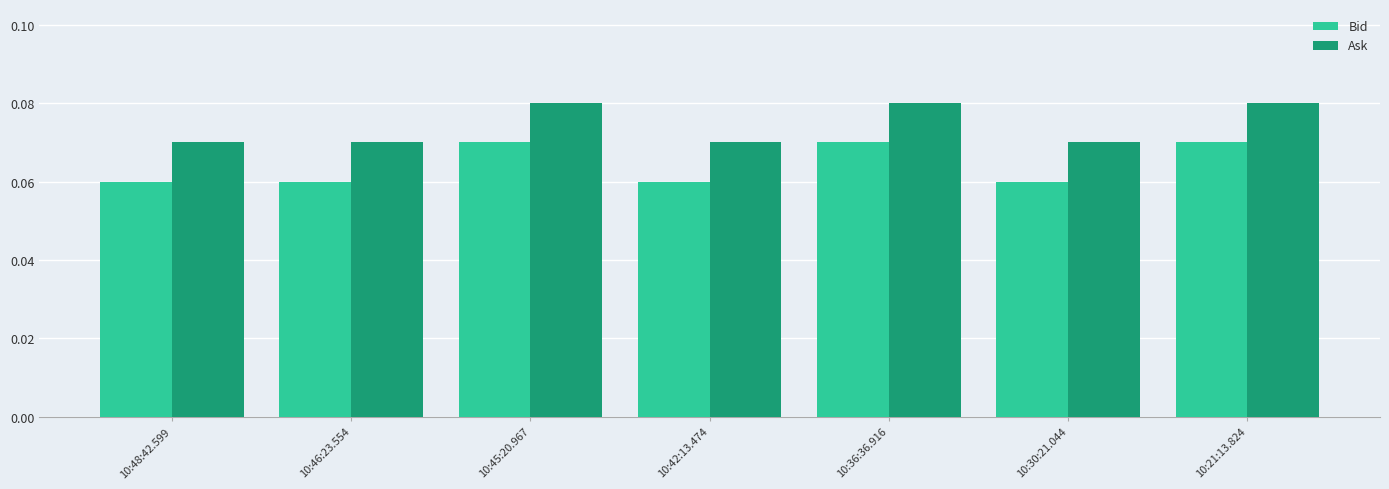

Rank the series by their average value, from lowest to highest.

Bid, Ask